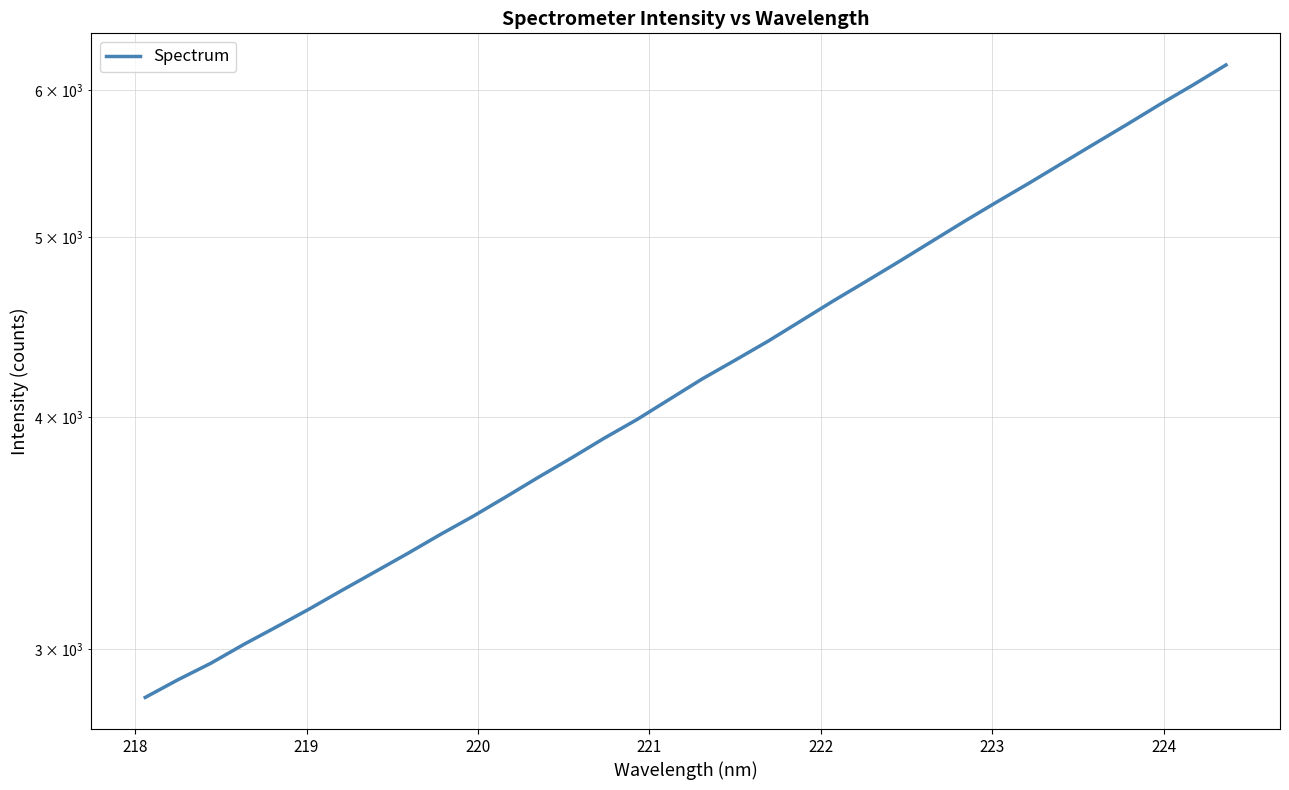

Count the number of categories in the chart.

34